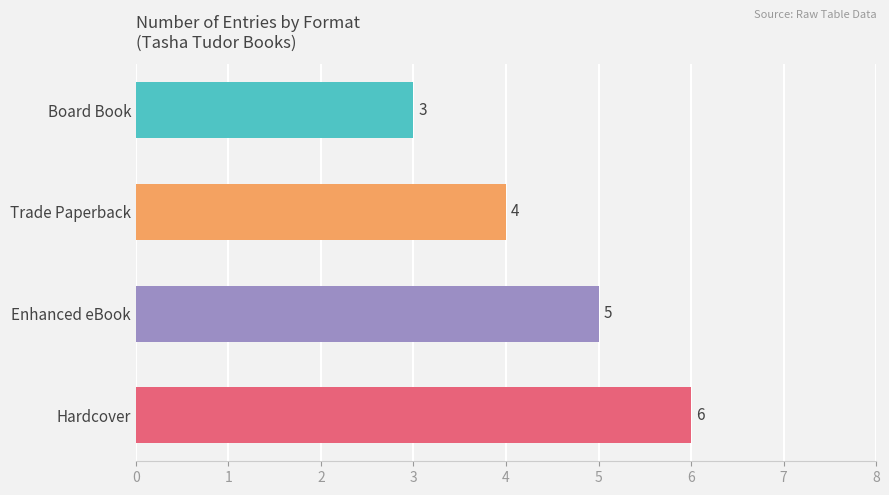

What is the sum of all values?

18